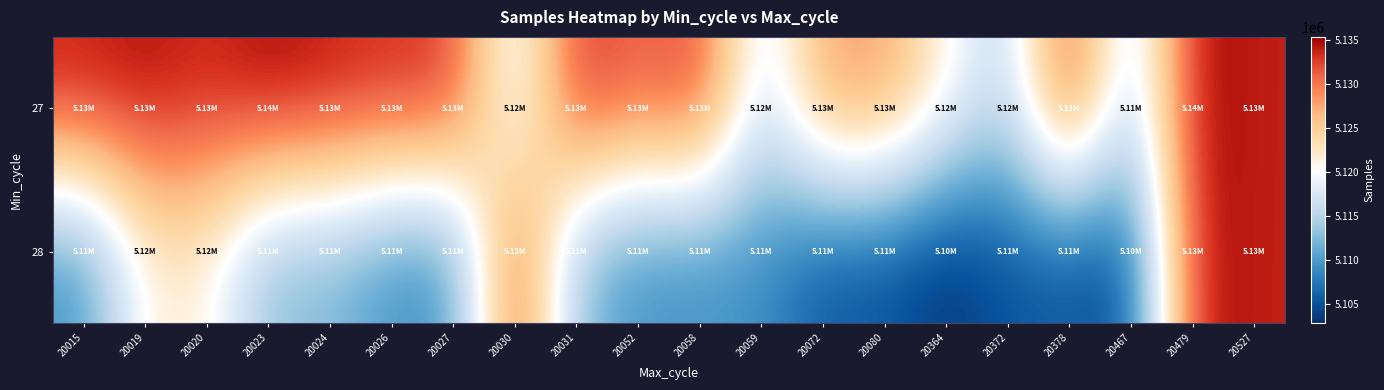

How many distinct data groups are displayed?

2